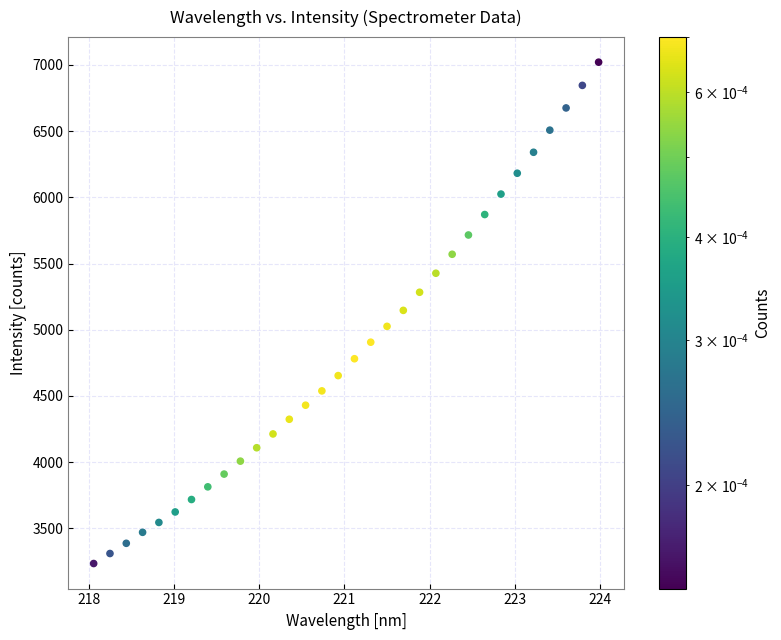

What is the range of Y values (max minus min)?

3787.8